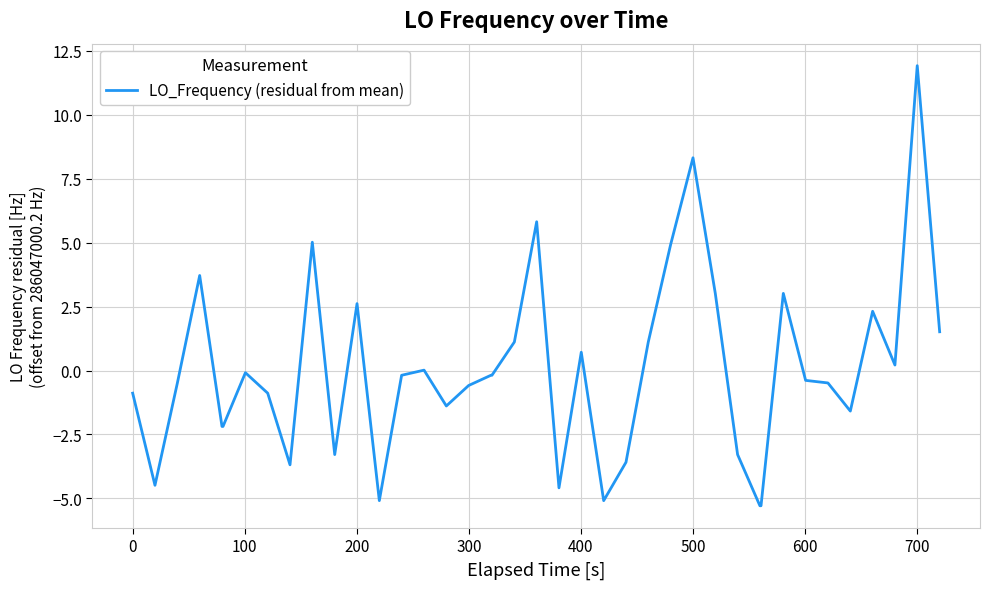

What is the minimum value shown in the chart?

-5.3